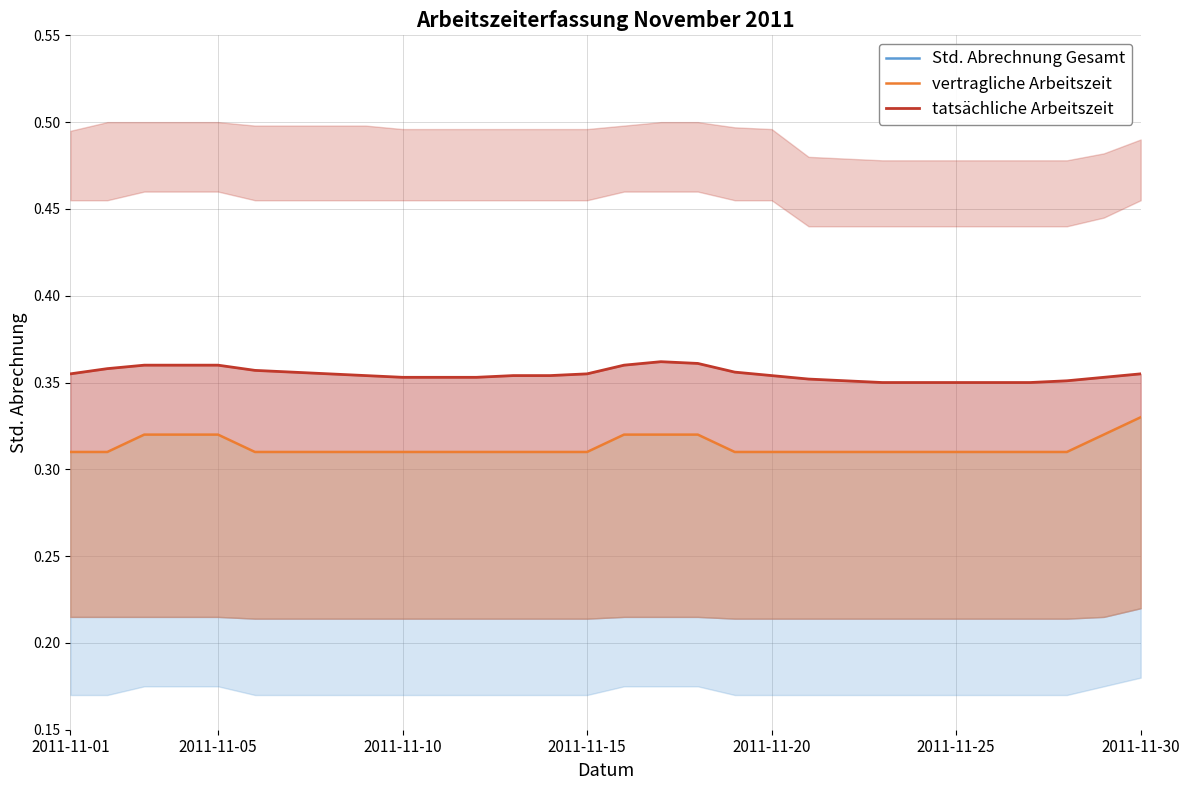

What is the sum of all tatsächliche Arbeitszeit values?

10.6